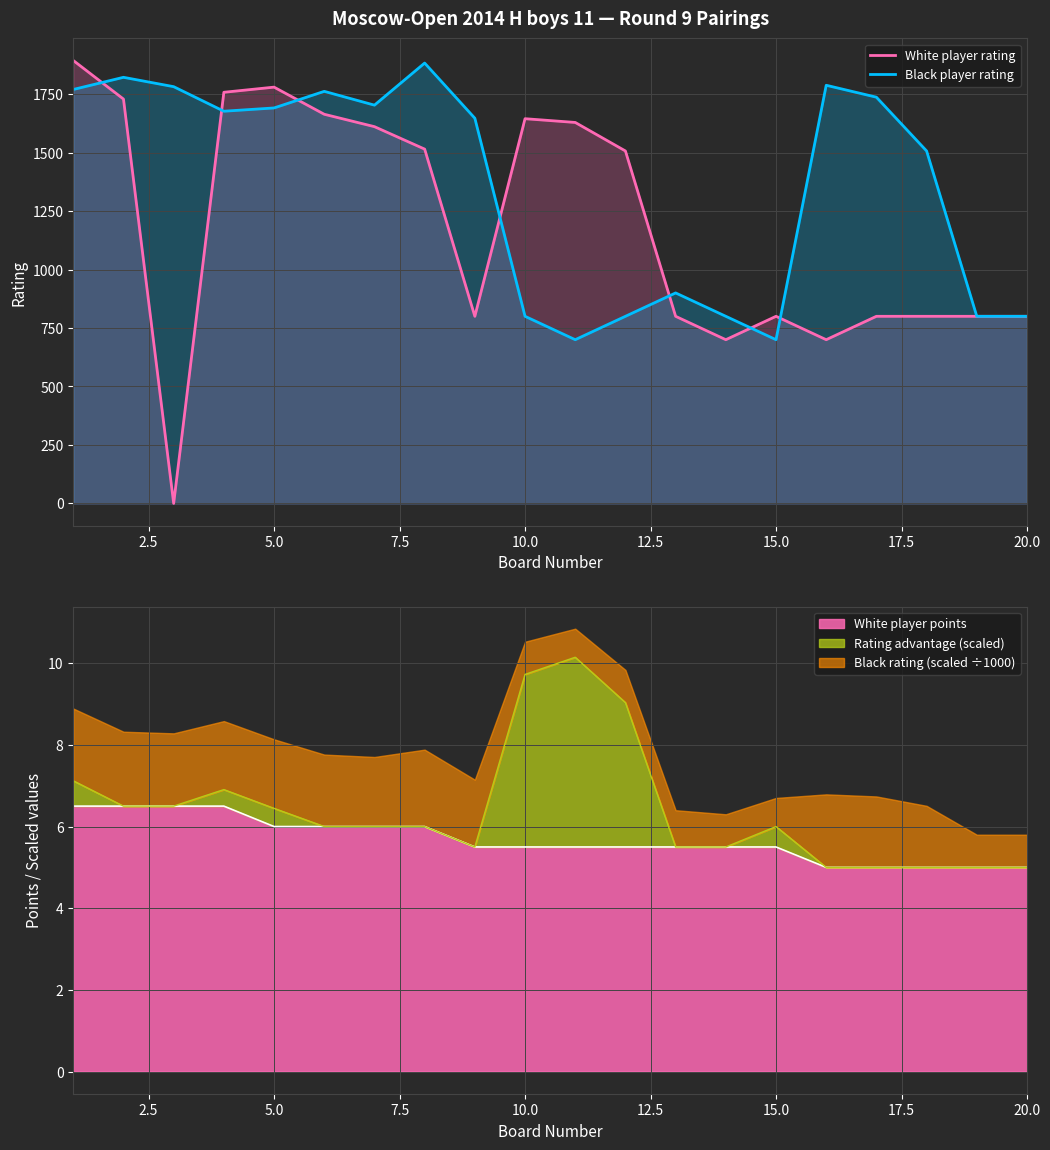

True or false: White player rating has more than 0 points higher than both neighbors.

True